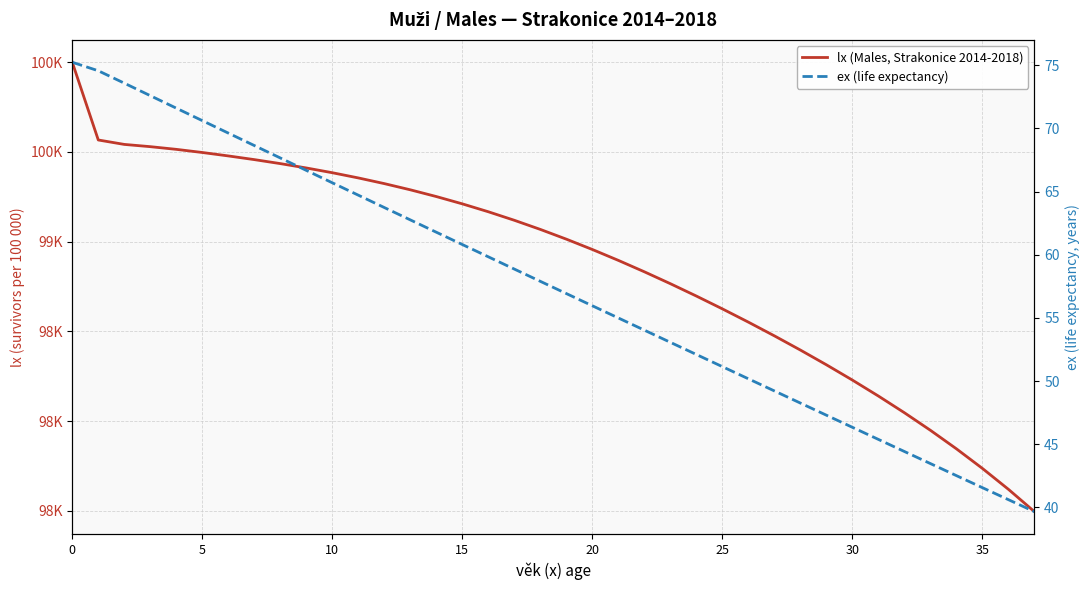

What is the maximum value shown in the chart?

100000.0